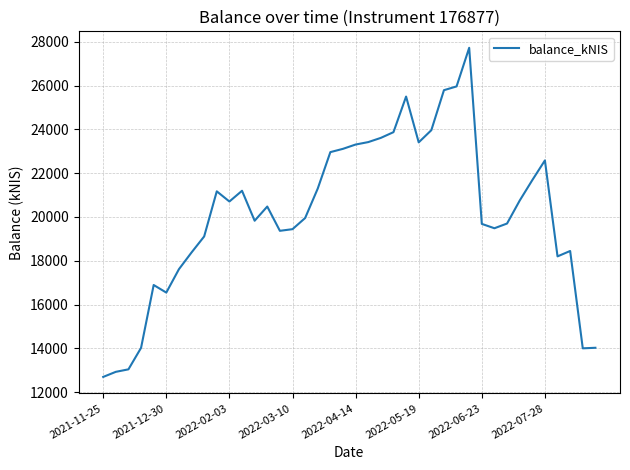

What is the maximum value shown in the chart?

27723.7